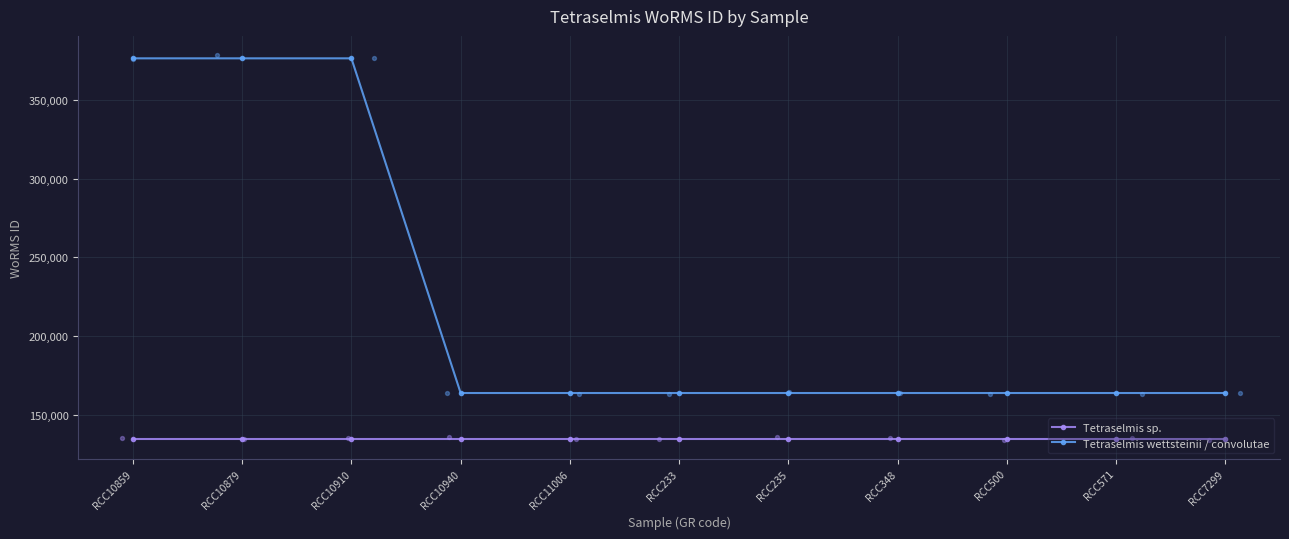

Which series has the largest total across all categories?

Tetraselmis wettsteinii / convolutae